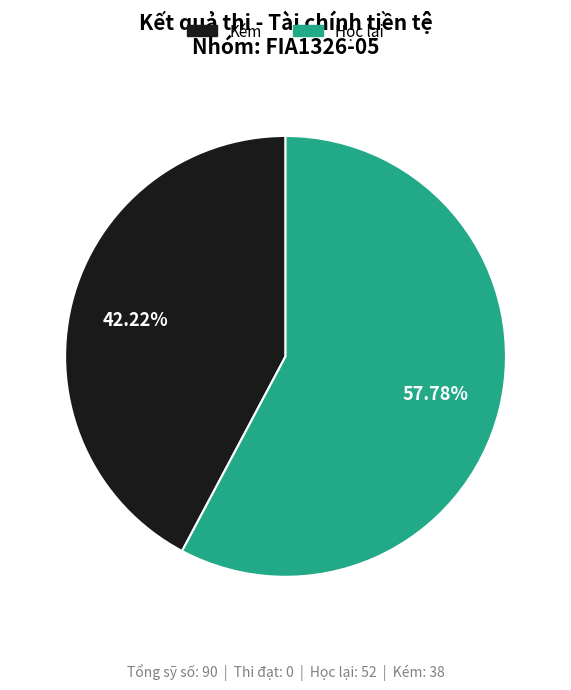

Which category accounts for the majority?

Học lại